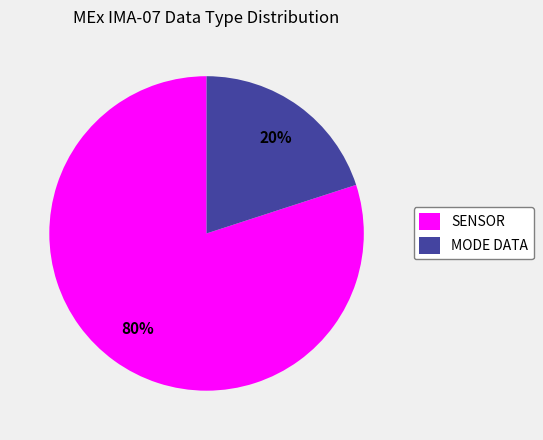

To the nearest percent, what is the average slice percentage?

50%